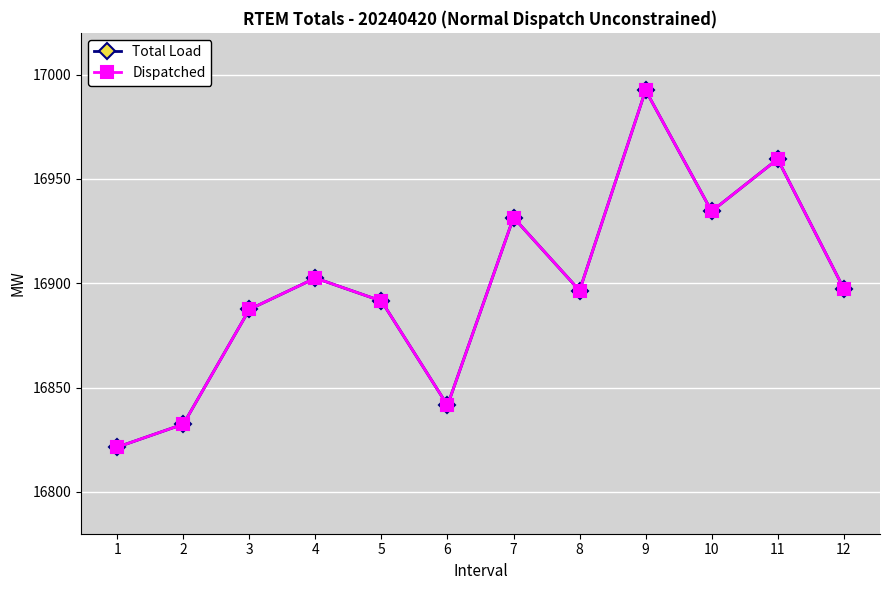

Rank the categories by Dispatched value from highest to lowest.

9, 11, 10, 7, 4, 12, 8, 5, 3, 6, 2, 1